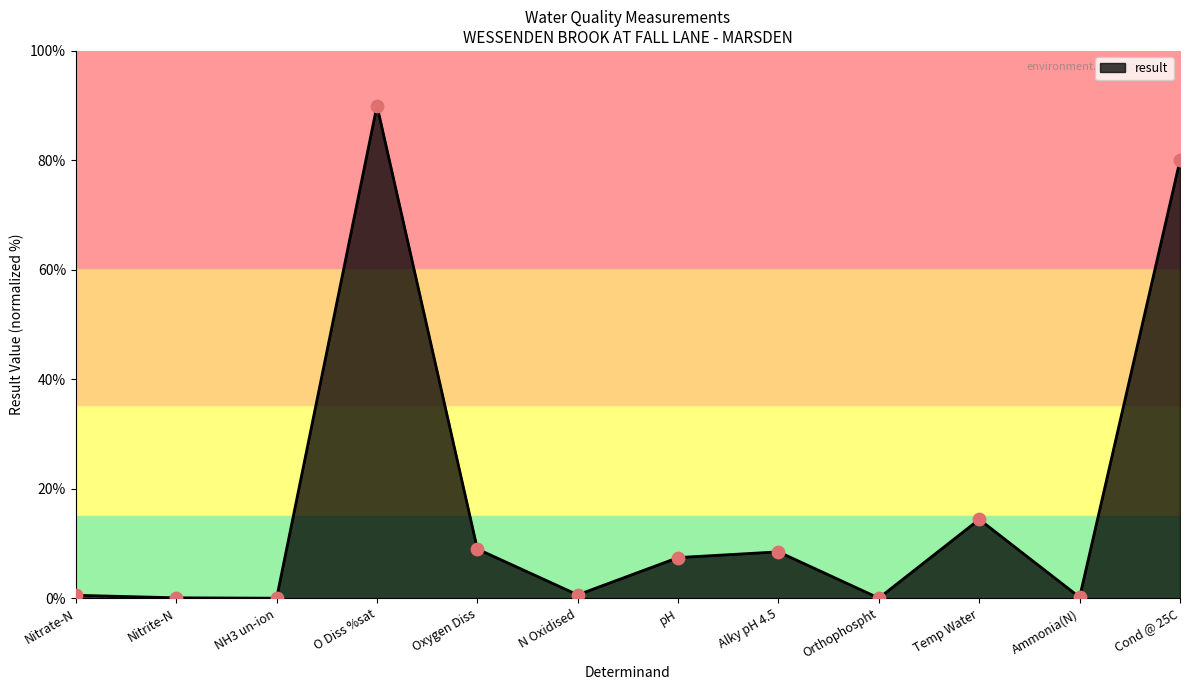

At which label is the value closest to 45?

Temp Water